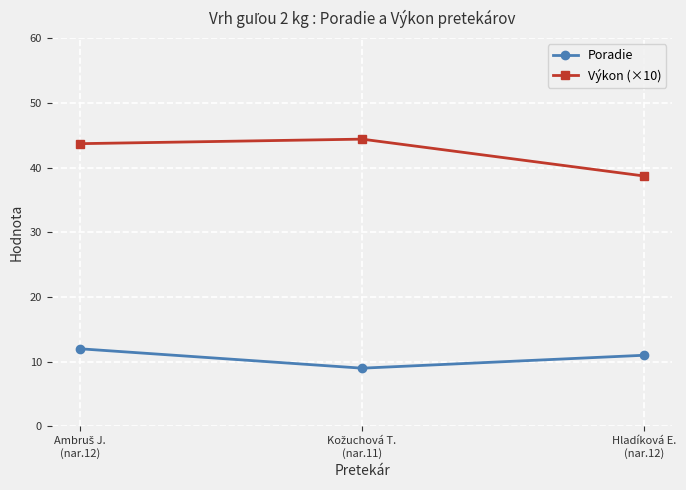

Reading left to right, what are all the values shown in this chart?

Poradie: 12.0	9.0	11.0
Výkon (×10): 43.7	44.4	38.7